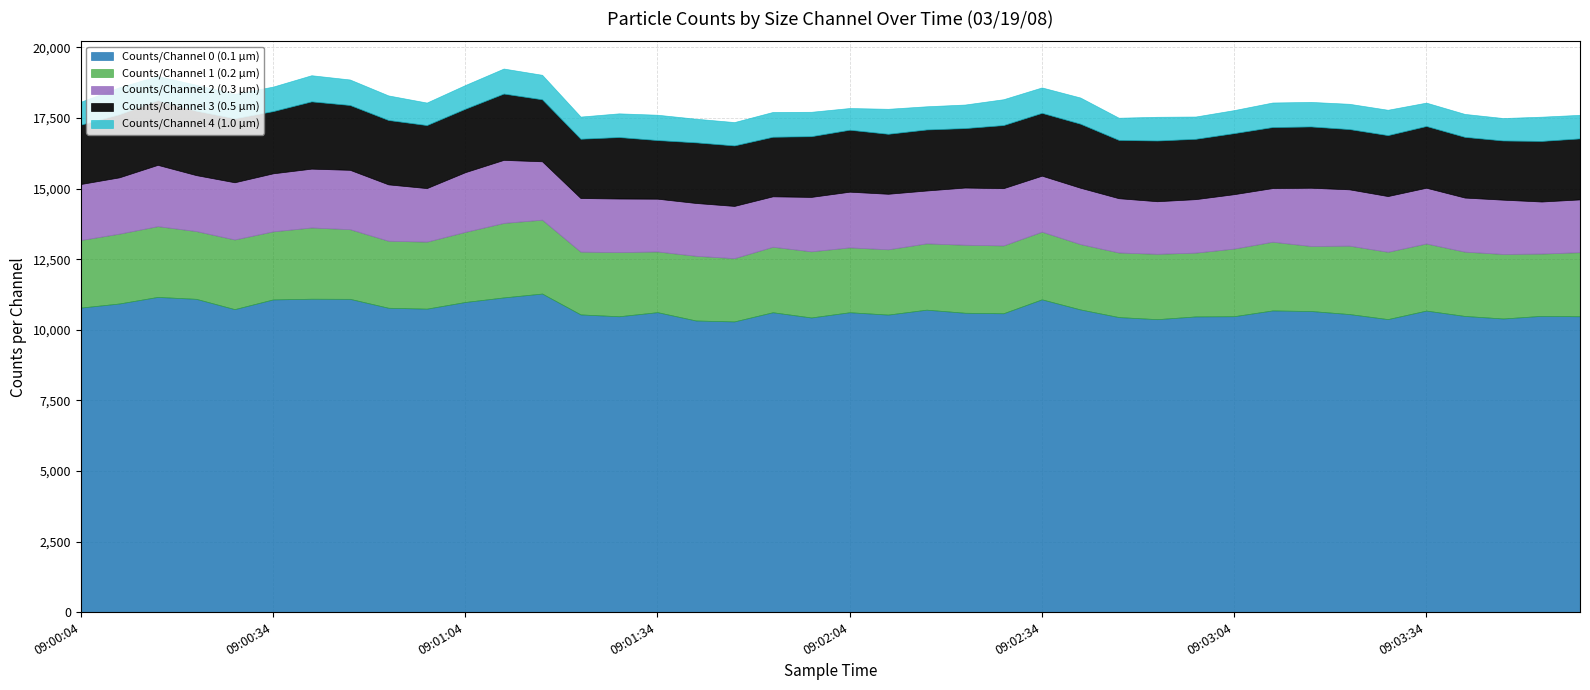

Reading left to right, transcribe all the data shown in this chart.

Counts/Channel 0 (0.1 µm): 10785	10930	11163	11095	10730	11074	11099	11095	10779	10747	10983	11145	11282	10543	10478	10623	10328	10295	10620	10435	10620	10537	10711	10602	10584	11077	10720	10449	10375	10472	10480	10684	10664	10556	10377	10679	10489	10399	10493	10478
Counts/Channel 1 (0.2 µm): 2395	2474	2507	2401	2468	2411	2524	2467	2374	2374	2484	2639	2617	2224	2273	2150	2292	2241	2320	2343	2298	2313	2349	2409	2403	2397	2315	2288	2315	2260	2396	2434	2303	2423	2385	2377	2278	2286	2206	2270
Counts/Channel 2 (0.3 µm): 1982	1994	2170	1981	2025	2055	2083	2102	1996	1896	2114	2232	2067	1898	1897	1869	1870	1850	1786	1927	1972	1966	1872	2026	2027	1983	1995	1922	1862	1894	1926	1900	2063	1994	1973	1974	1915	1922	1843	1869
Counts/Channel 3 (0.5 µm): 2103	2236	2292	2282	2267	2203	2382	2296	2280	2232	2247	2349	2195	2100	2177	2076	2147	2142	2109	2150	2194	2124	2161	2105	2235	2225	2268	2065	2150	2137	2162	2161	2170	2134	2158	2186	2149	2096	2146	2161
Counts/Channel 4 (1.0 µm): 810	953	855	917	863	868	926	903	870	797	839	886	868	785	839	897	837	827	878	864	769	885	821	834	915	900	927	785	840	789	815	869	869	895	898	828	813	795	858	834